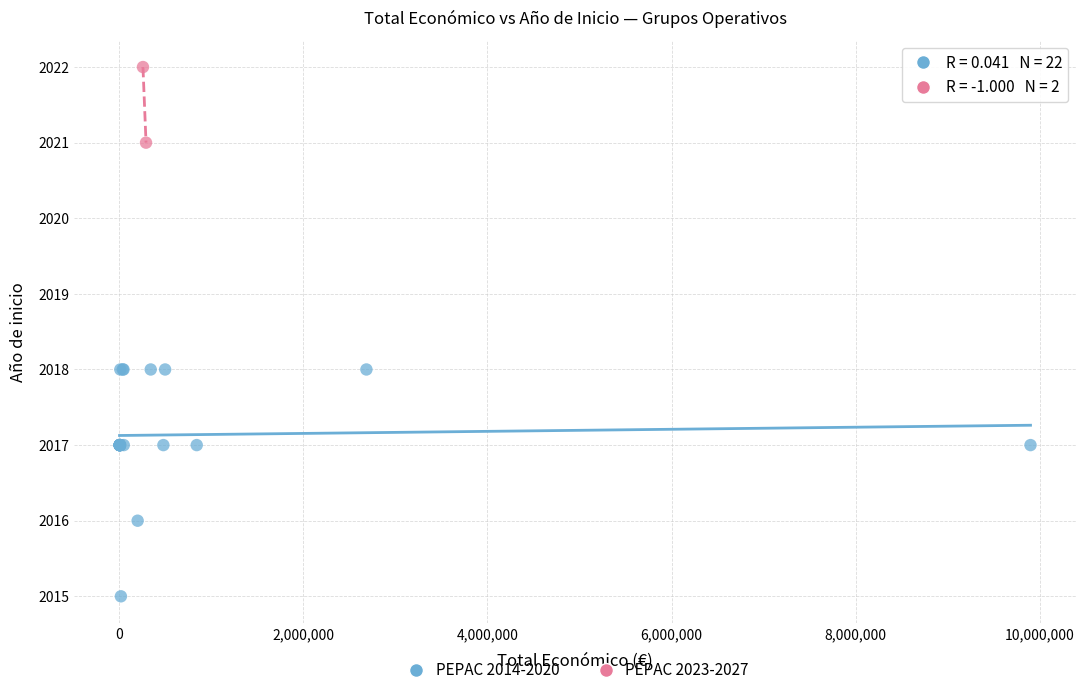

What are all the series names shown in the legend?

PEPAC 2014-2020, PEPAC 2023-2027